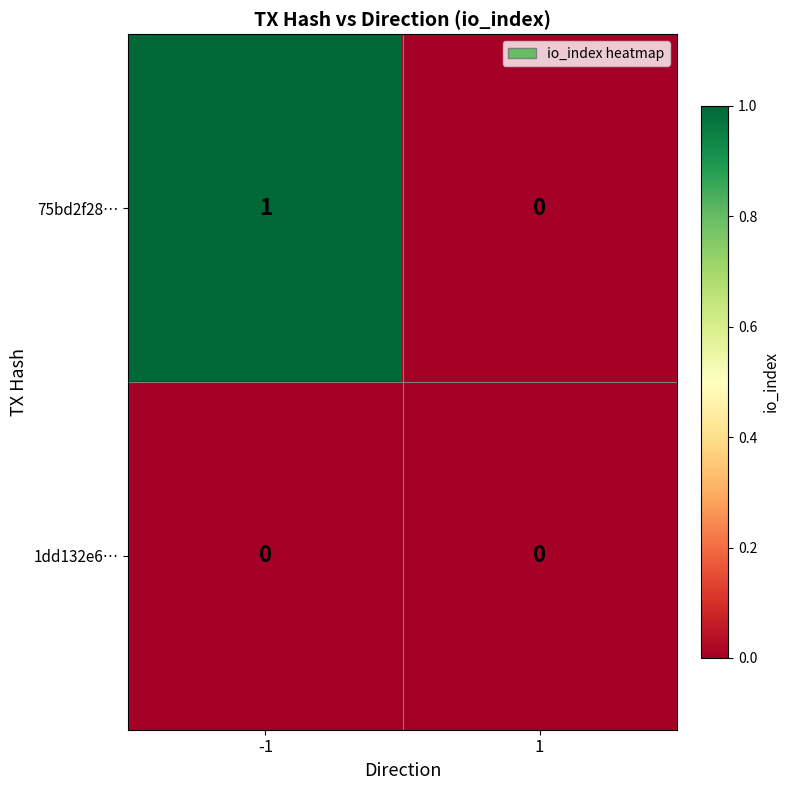

List the series in order of their peak value, lowest first.

1dd132e6…, 75bd2f28…